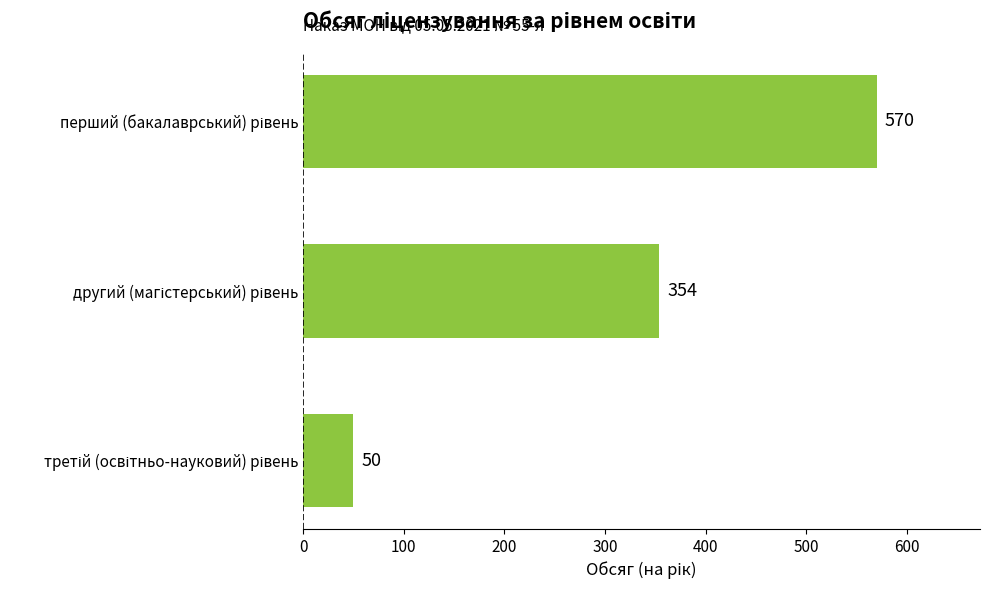

What is the minimum value shown in the chart?

50